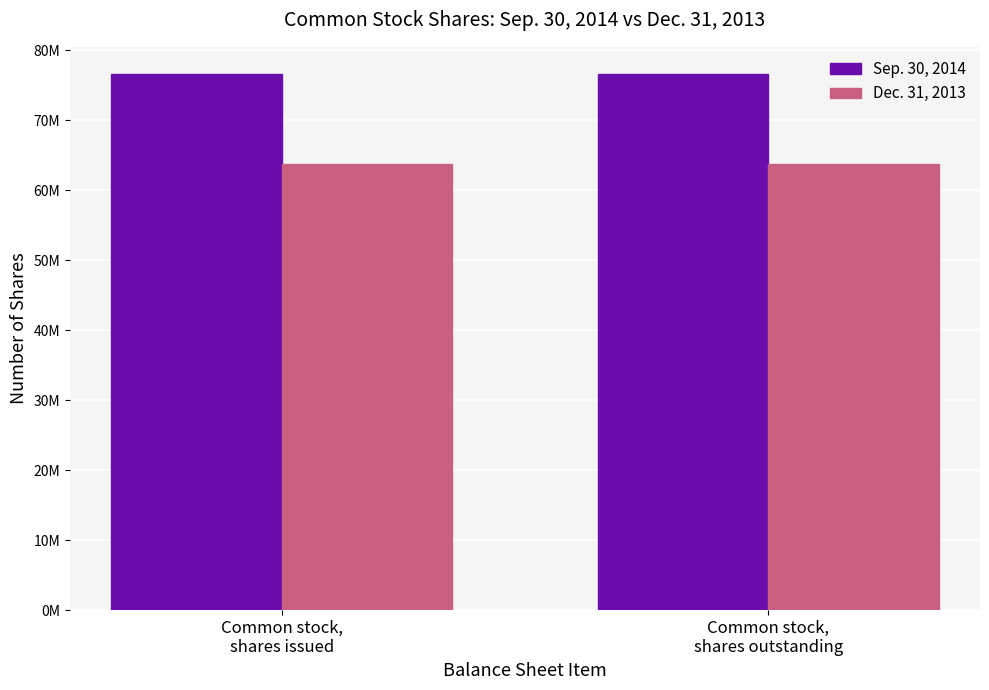

What are all the series names shown in the legend?

Sep. 30, 2014, Dec. 31, 2013